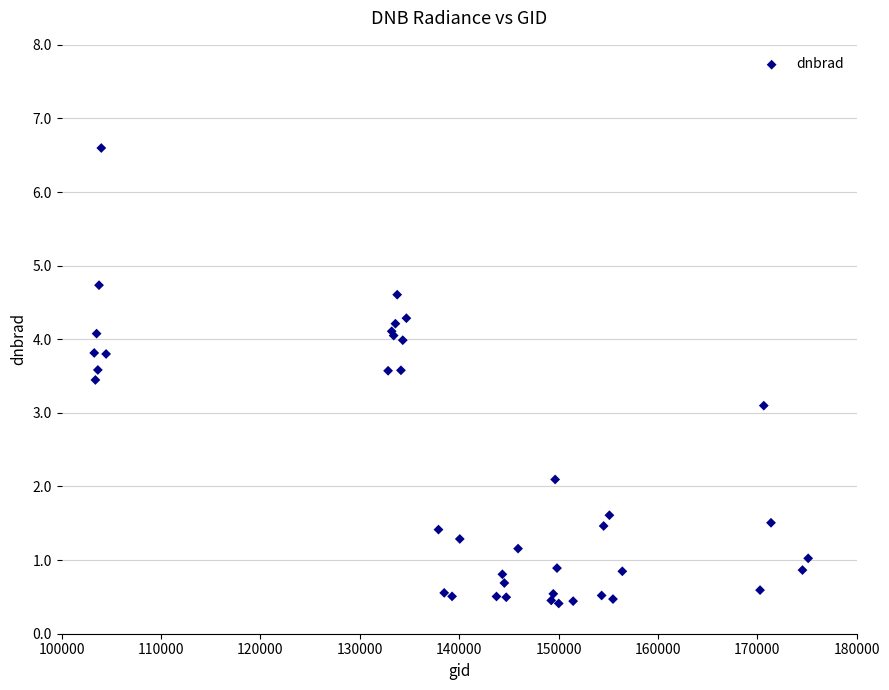

What Y value in the scatter plot is closest to 3?

3.1